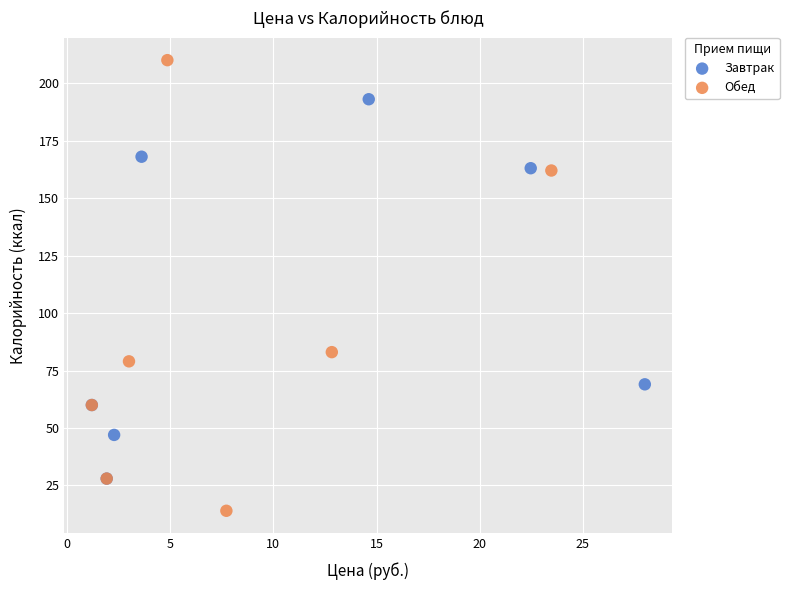

What are all the series names shown in the legend?

Завтрак, Обед